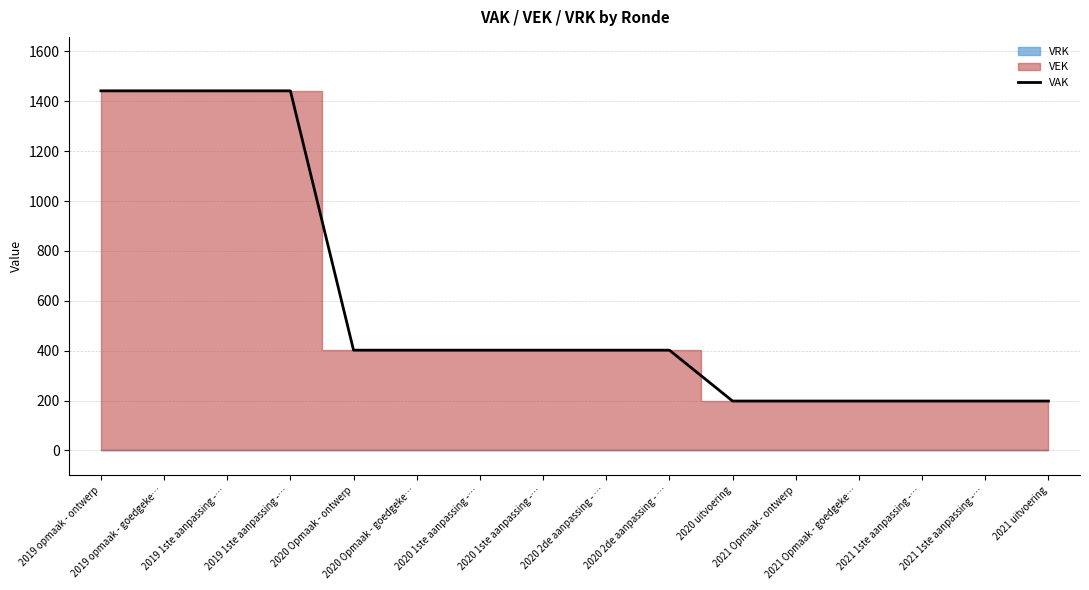

What is the greatest value displayed?

1442